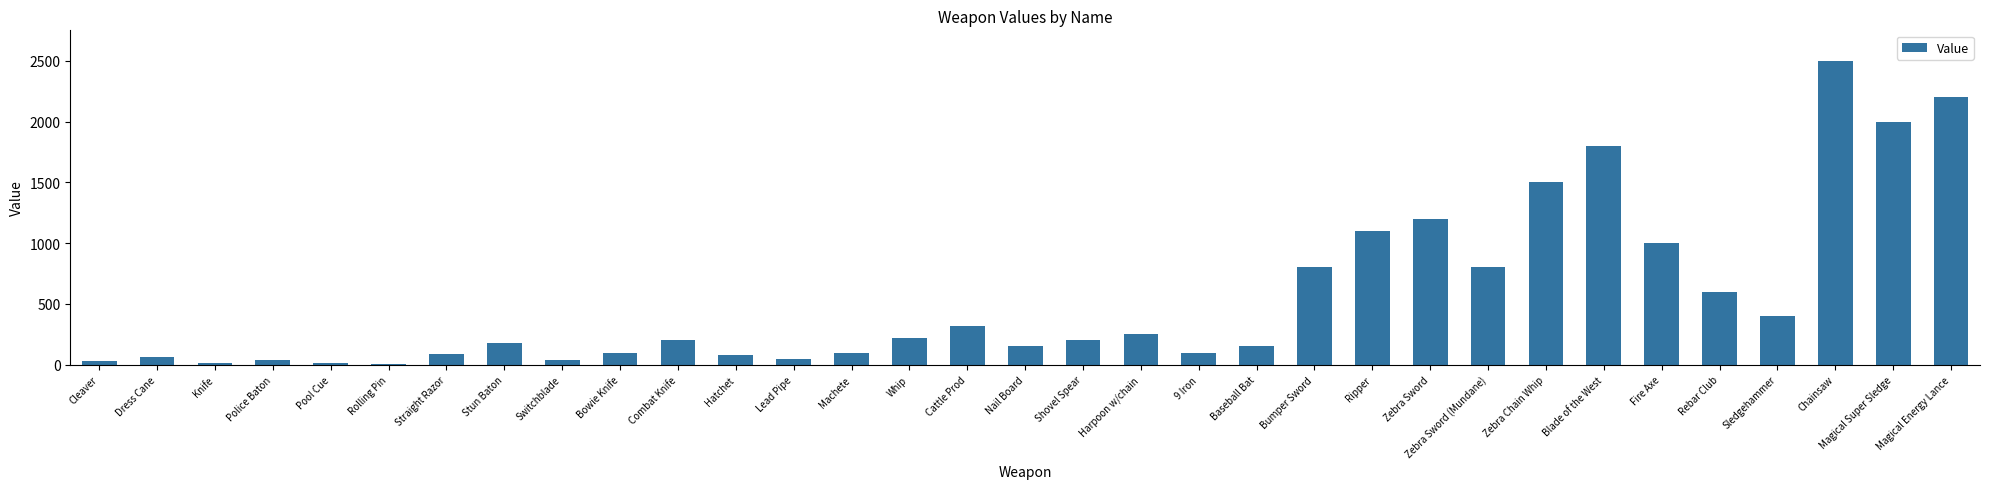

What is the average value?

554